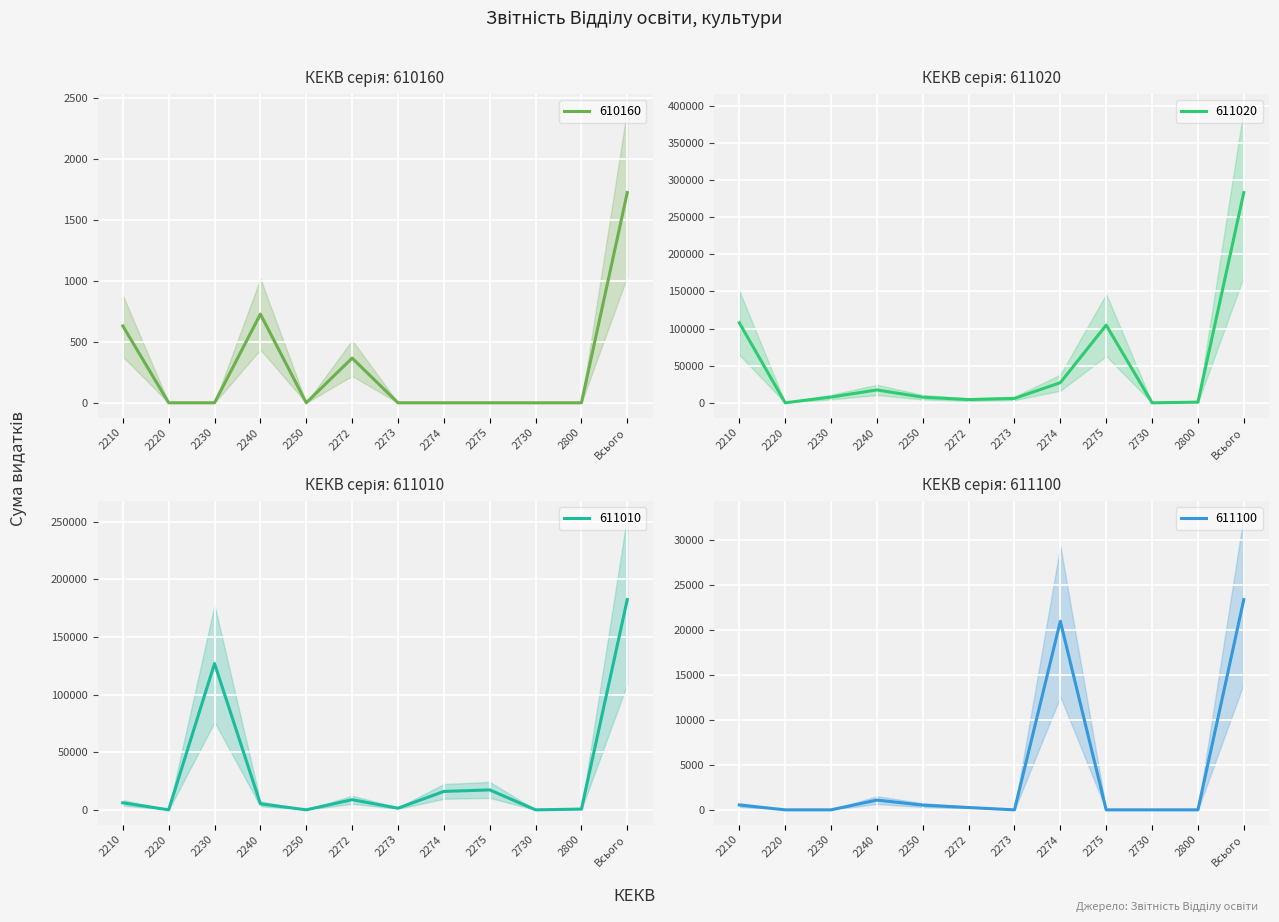

Count the number of data series in this chart.

4